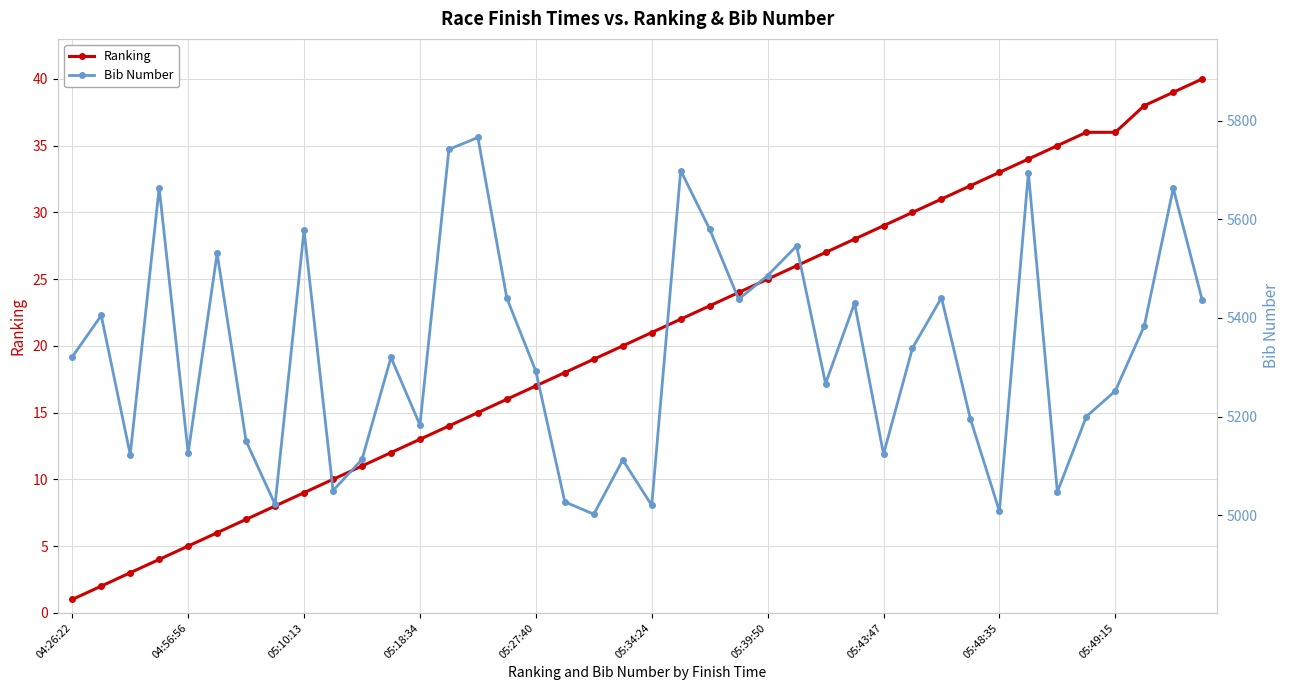

What is the difference between the maximum and minimum values in the Bib Number series?

764